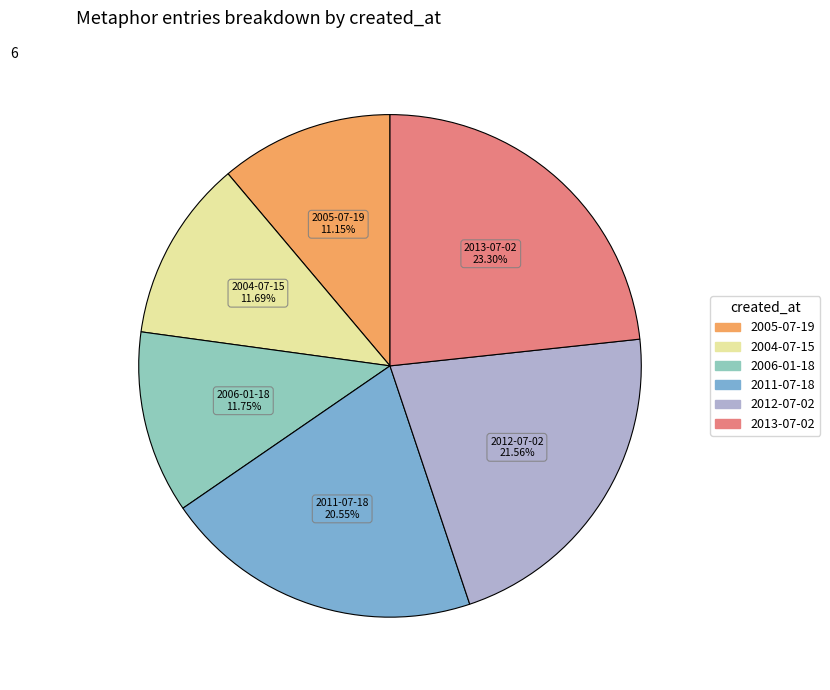

To the nearest percent, what portion does 2006-01-18 represent?

12%